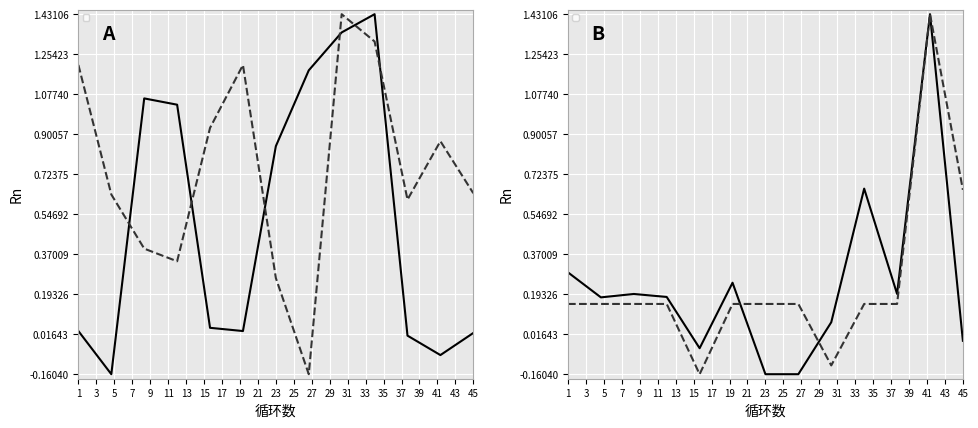

In _Where_altitude, how many points are higher than both neighbors (excluding endpoints)?

1